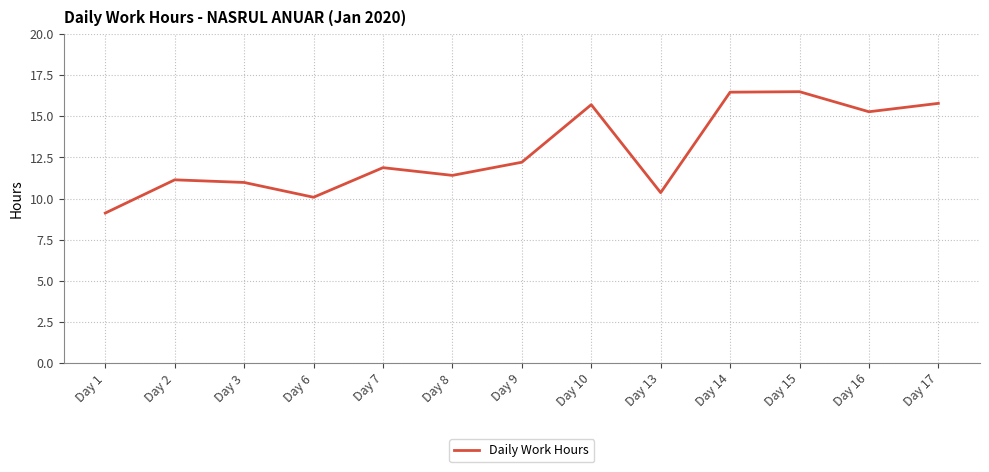

The chart shows a value of 19.0 at Day 3. True or false?

False